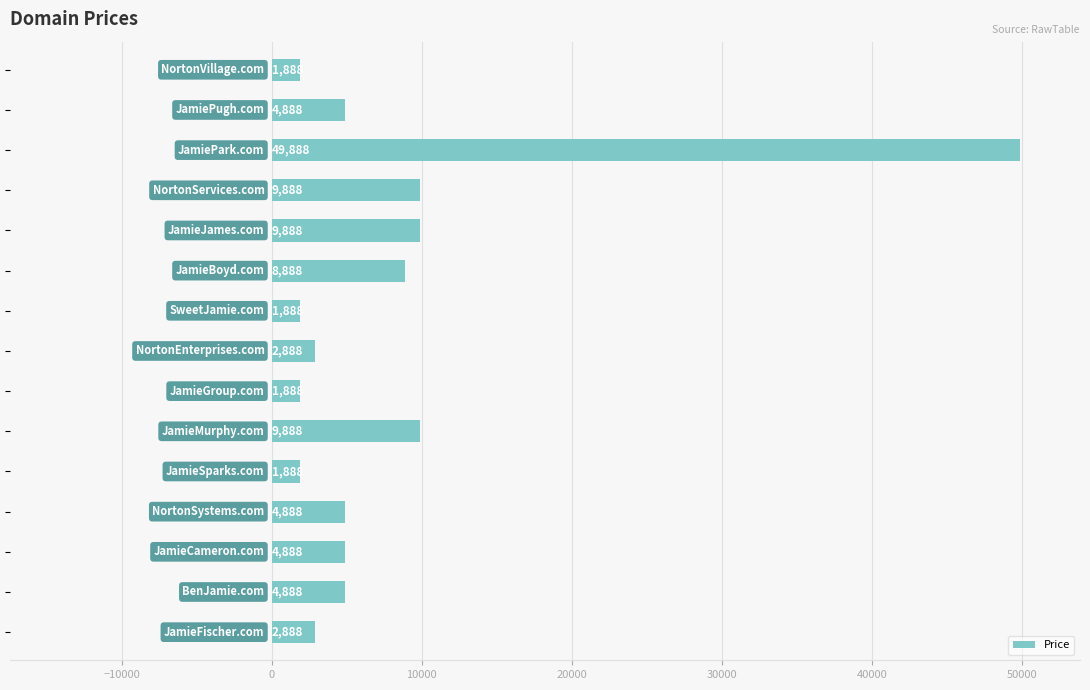

What is the difference between the maximum and second lowest values?

48000